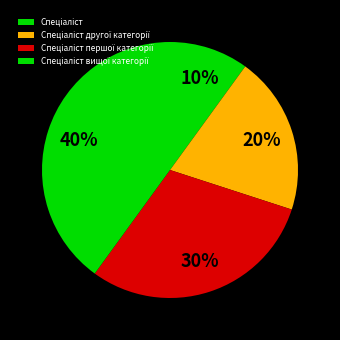

Does Спеціаліст другої категорії represent more than half of the total?

No